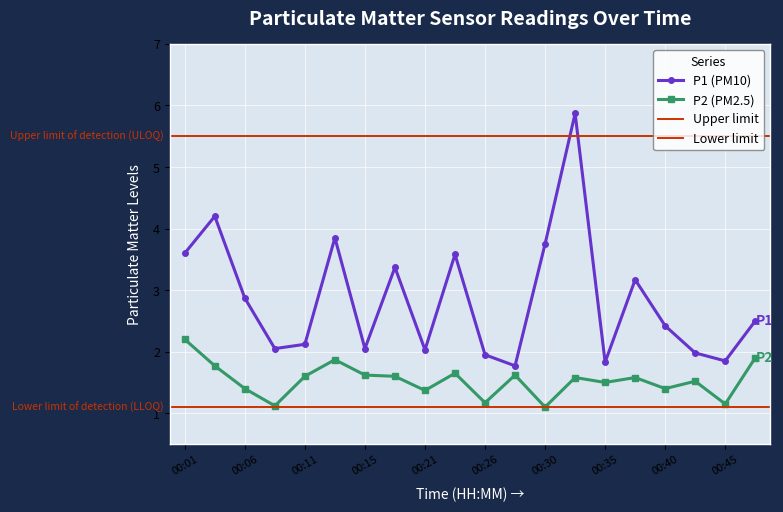

List the series in order of their overall mean, lowest first.

P2, P1